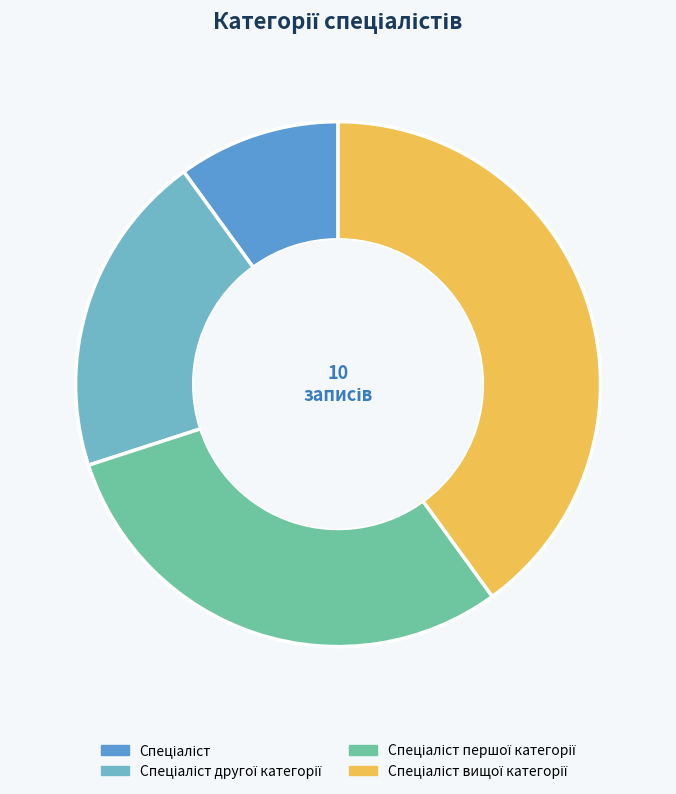

True or false: Спеціаліст другої категорії accounts for 20% of the total.

True